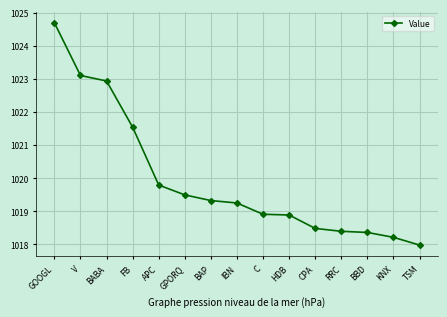

The chart shows a value of 1019.8 at APC. True or false?

True